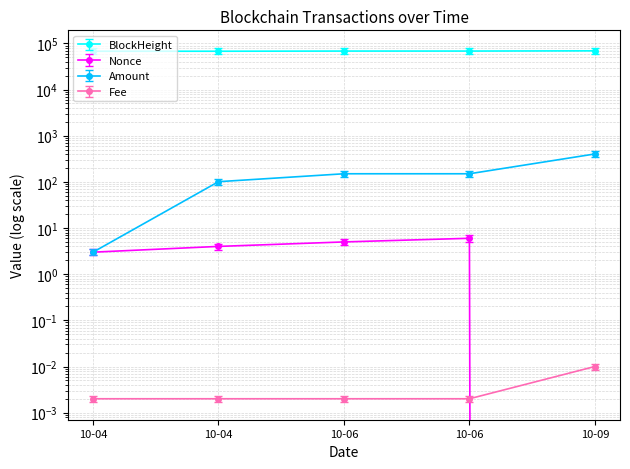

Which series ends up on top after the final intersection of Amount and Nonce?

Amount